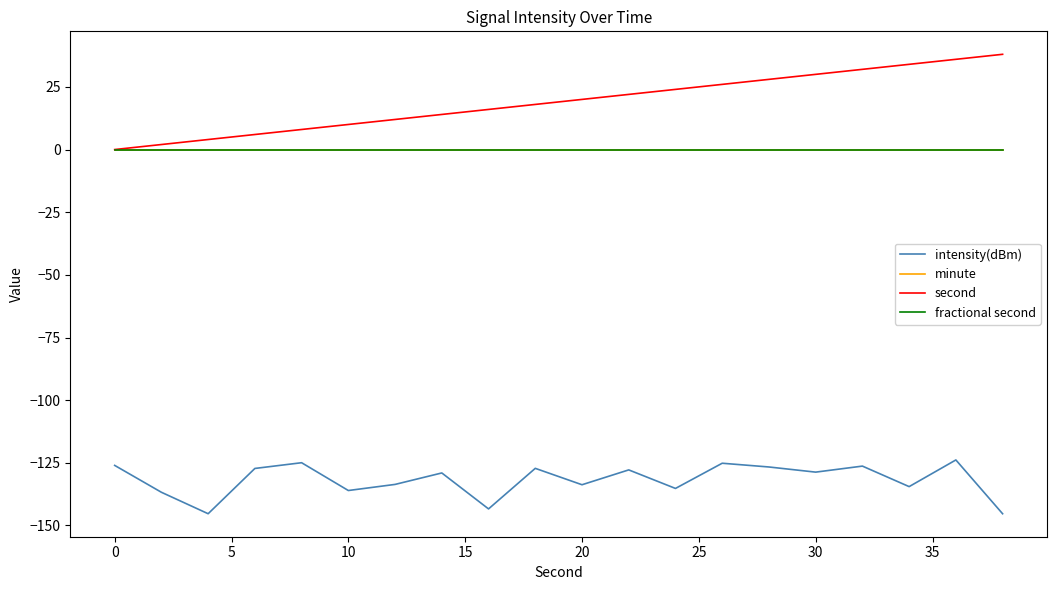

Does the chart have visible grid lines?

No